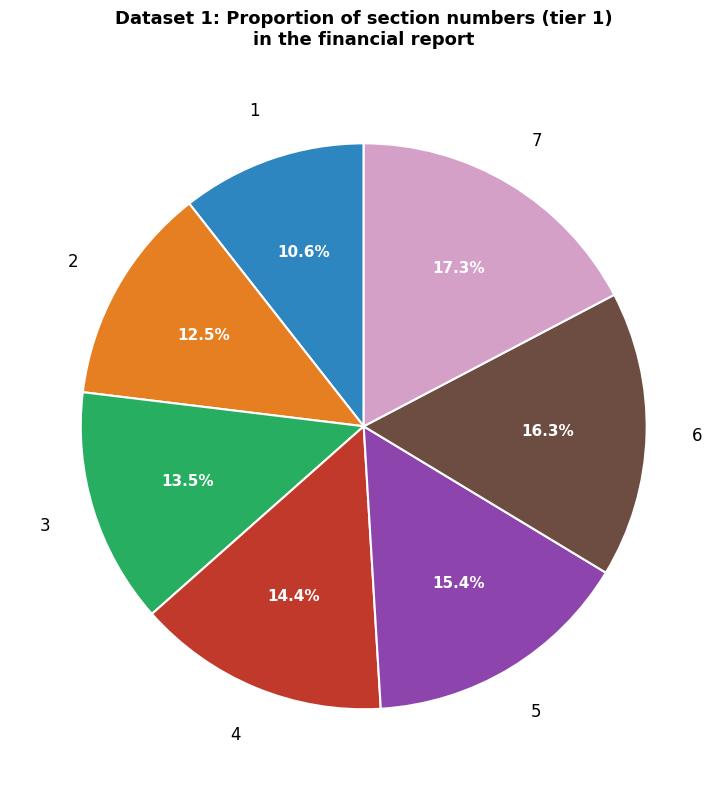

Is there any slice that represents more than half of the pie?

No